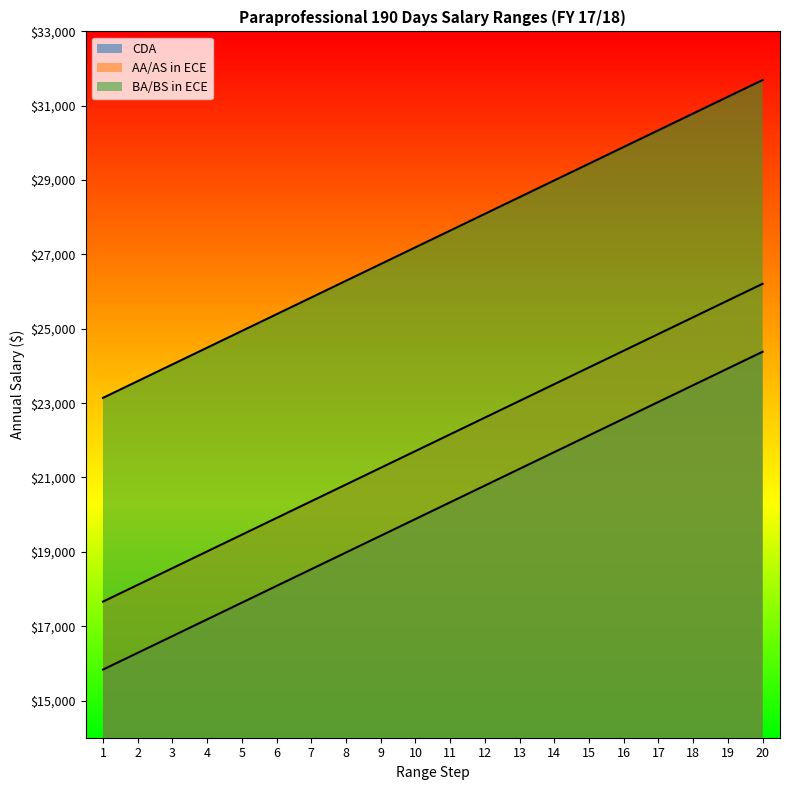

True or false: CDA and BA/BS in ECE cross at least once.

False